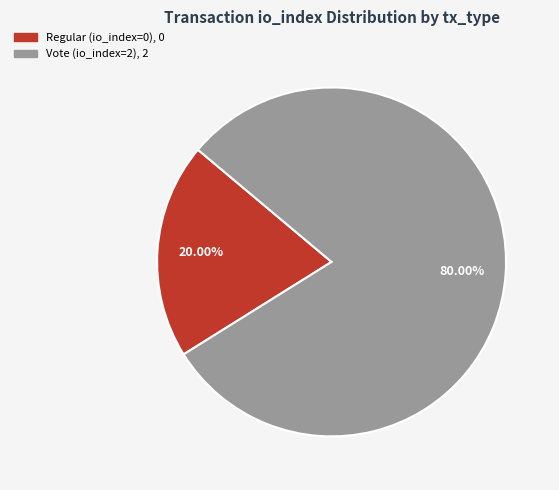

Count the number of slices in the pie.

2